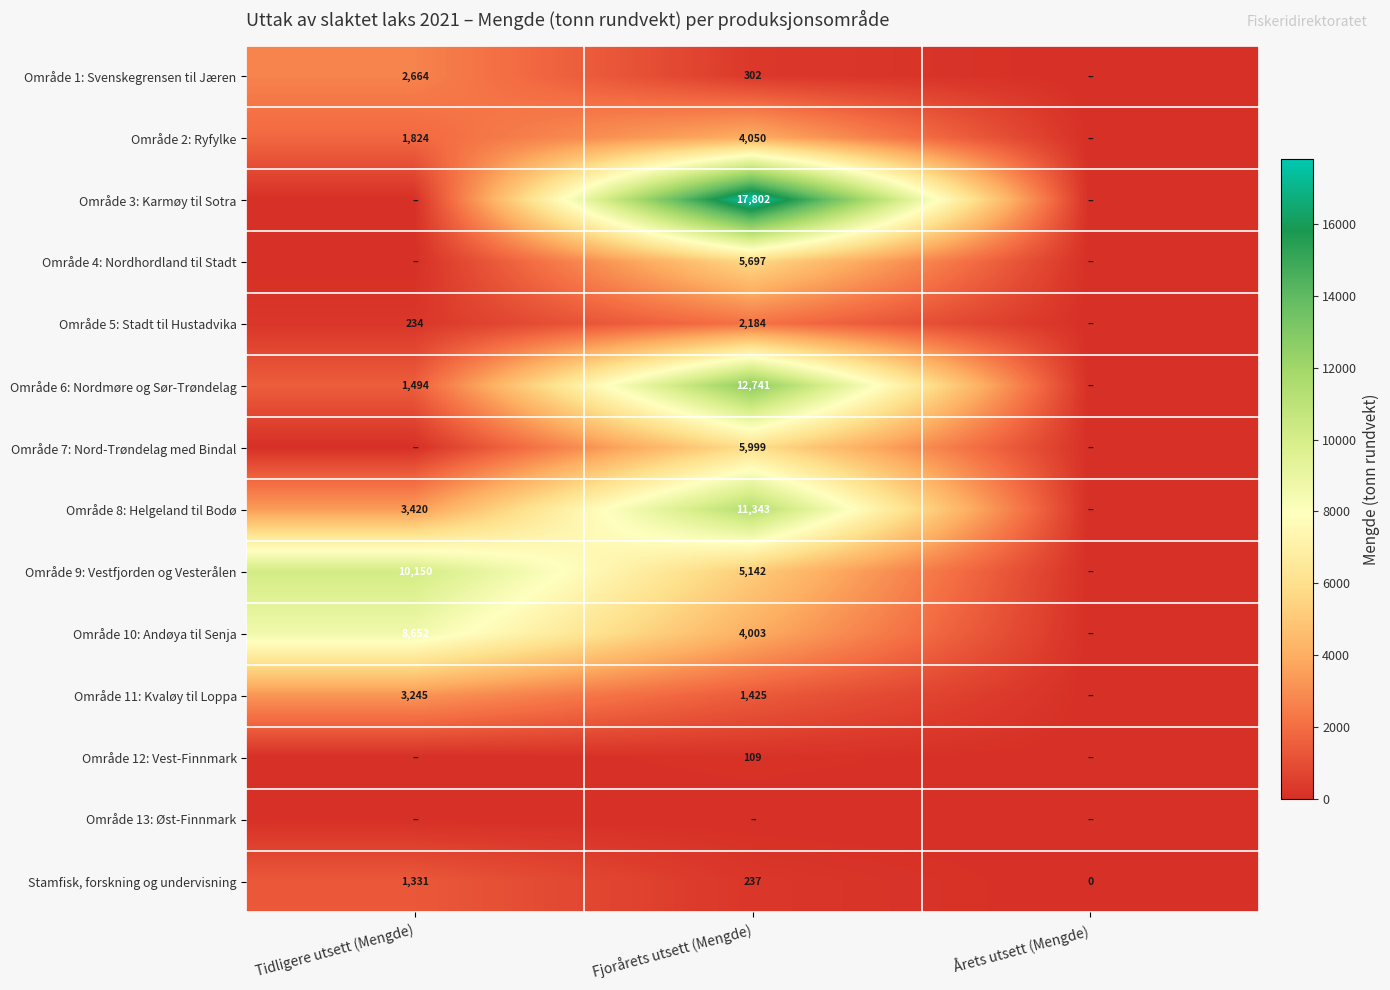

The value of Stamfisk, forskning og undervisning at Fjorårets utsett (Mengde) is 319. True or false?

False